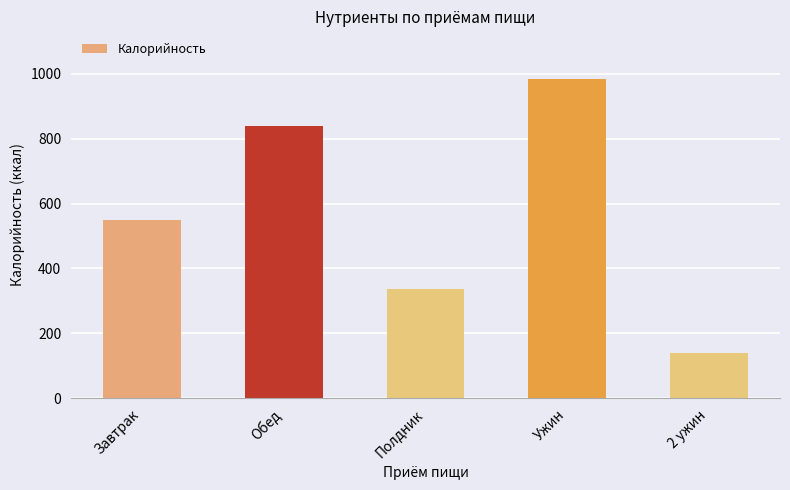

How many data points does each series have?

5